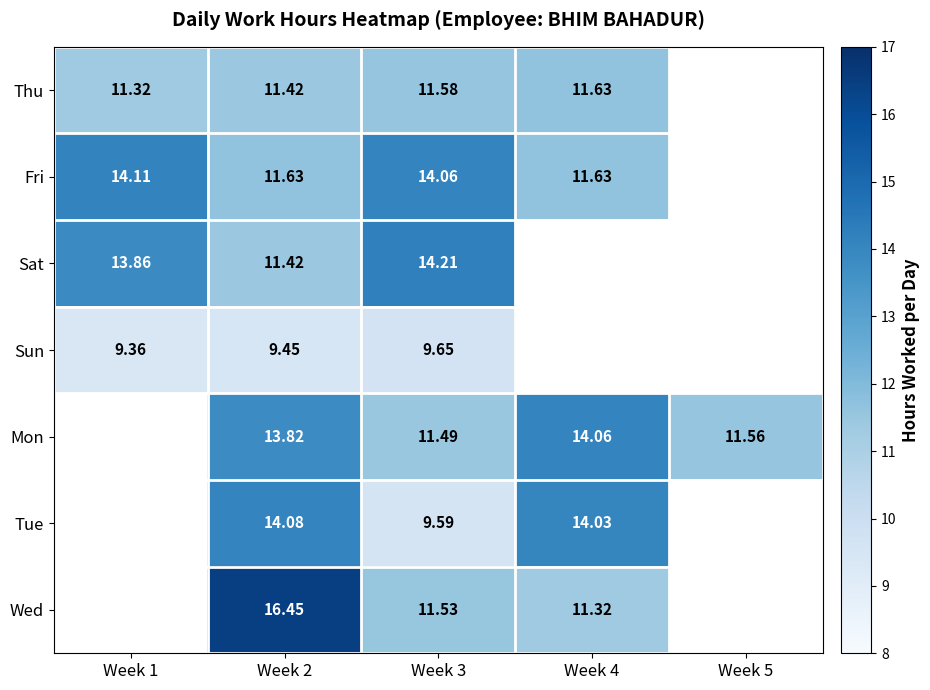

True or false: Fri has a value of 6.1 at Week 2.

False